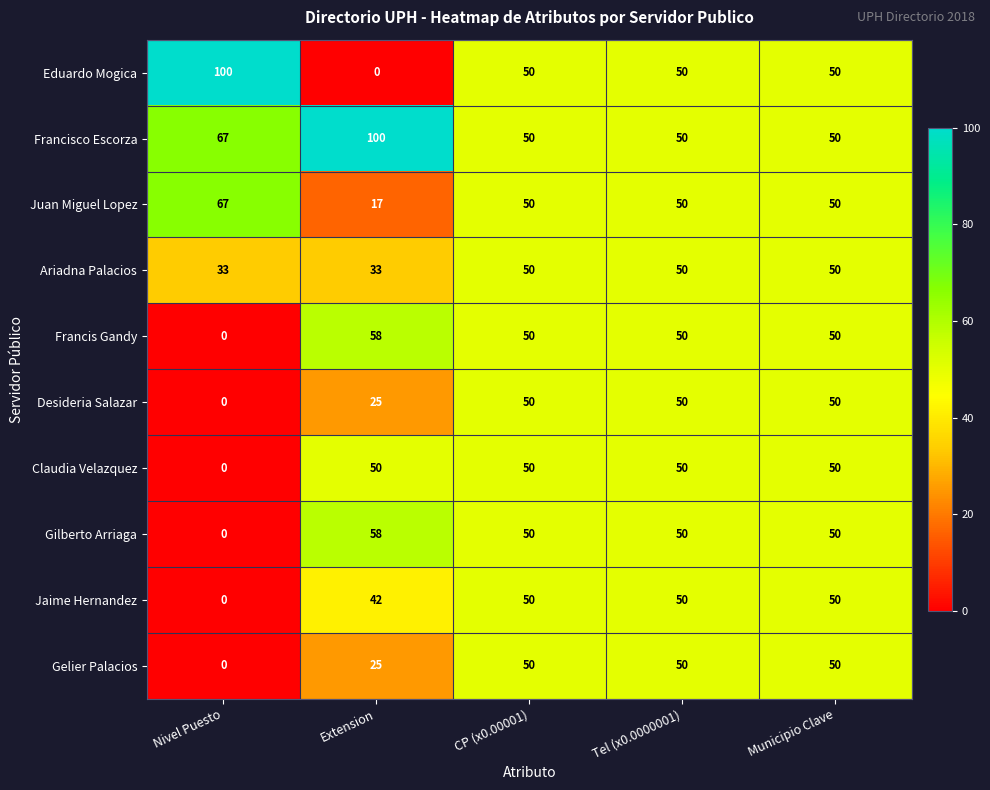

What is the average value of the Desideria Salazar series?

35